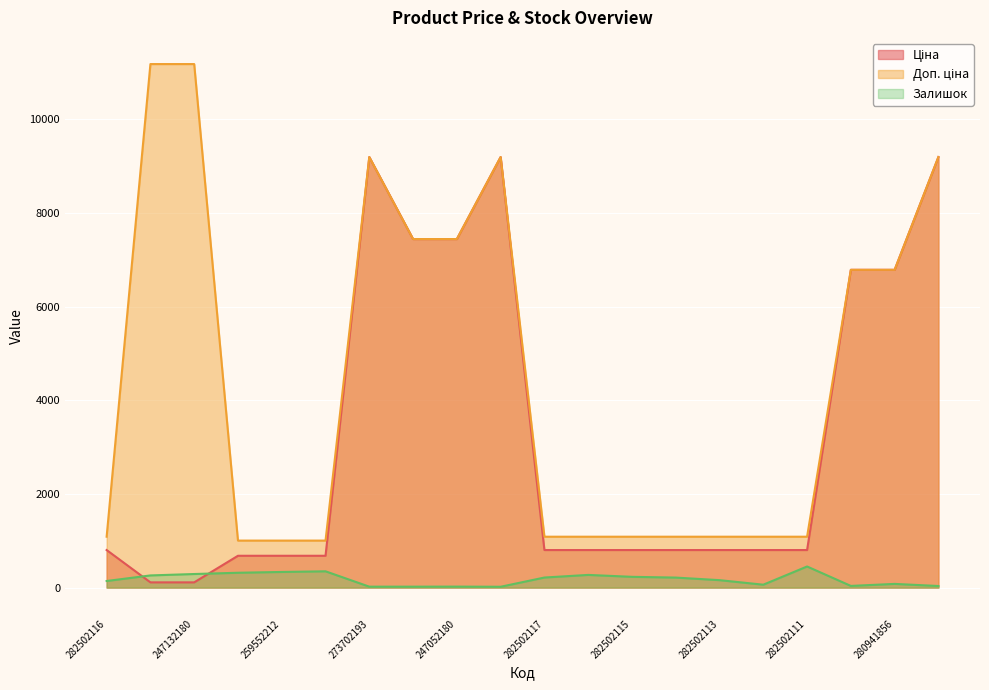

True or false: Ціна has more than 1 points higher than both neighbors.

True